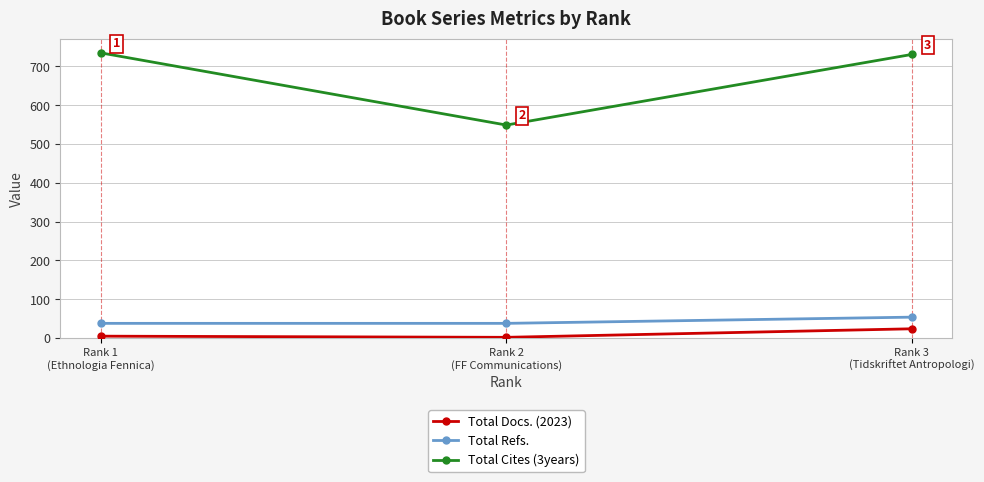

What is the maximum value shown in the chart?

735